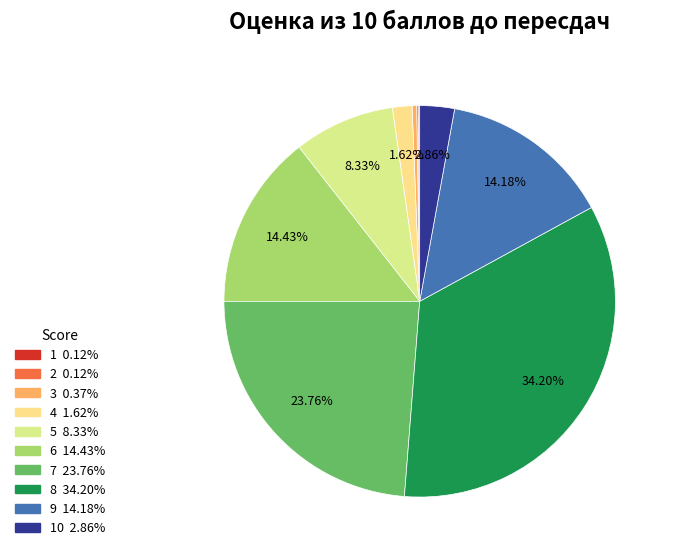

Rank the categories by value from lowest to highest.

1, 2, 3, 4, 10, 5, 9, 6, 7, 8